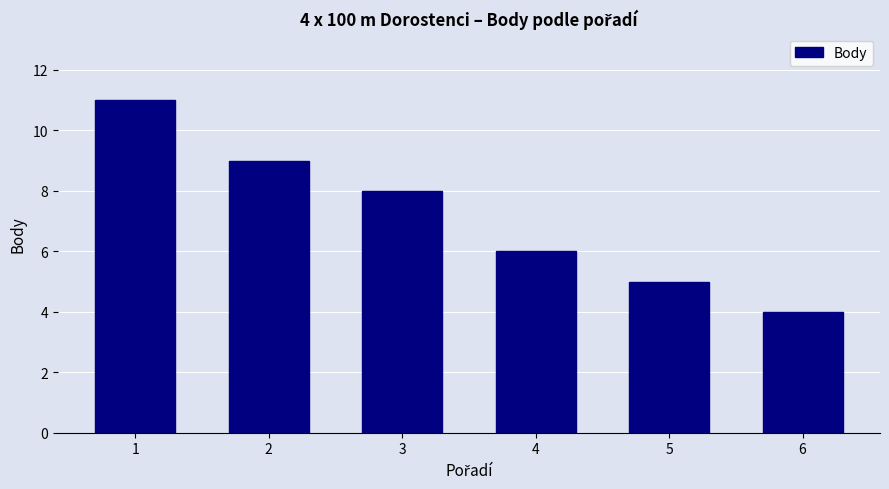

What is the sum of all values?

43